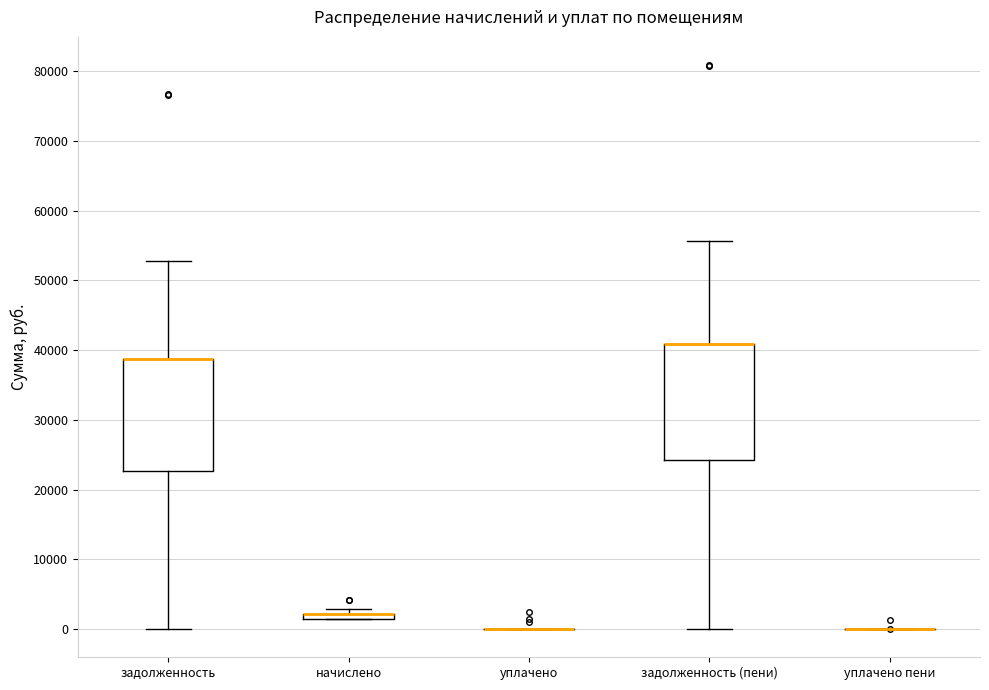

Where is the upper edge of the box for задолженность (пени) on the y-axis? The values are not printed on the chart, so give them approximately, as read against the axis.

41000